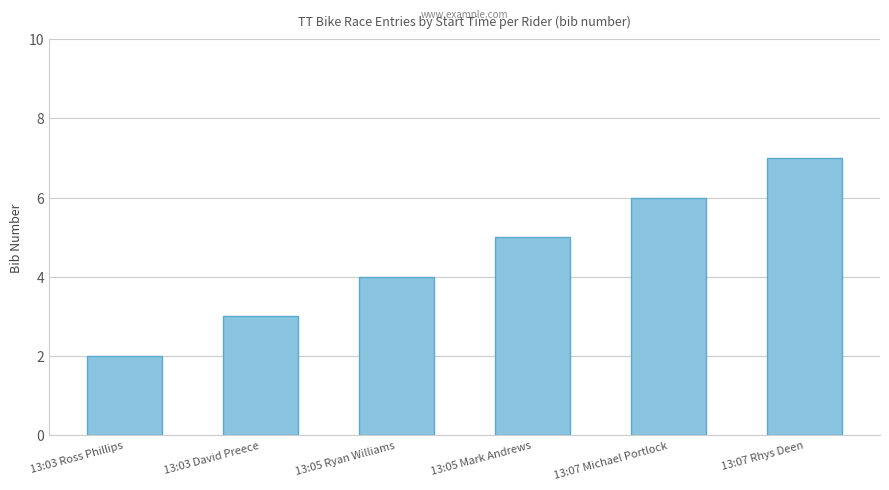

Where is the data nearest to the value 4?

13:05 Ryan Williams